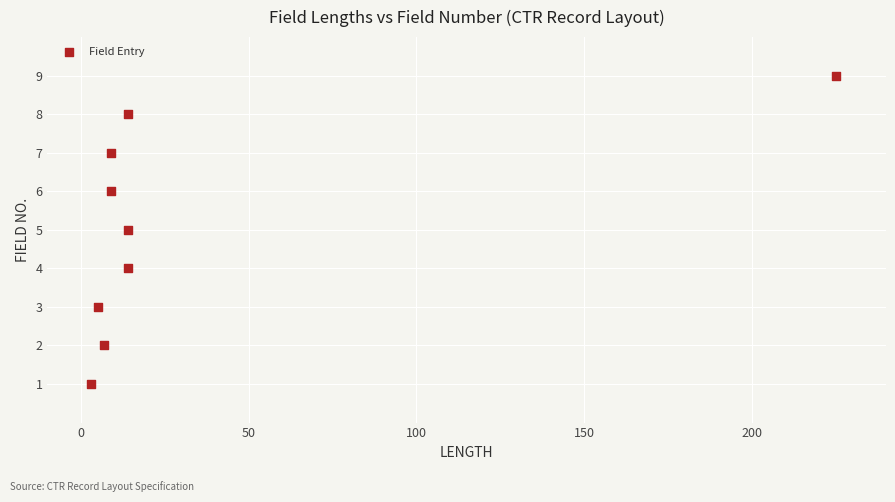

What is the range of X values (max minus min)?

222